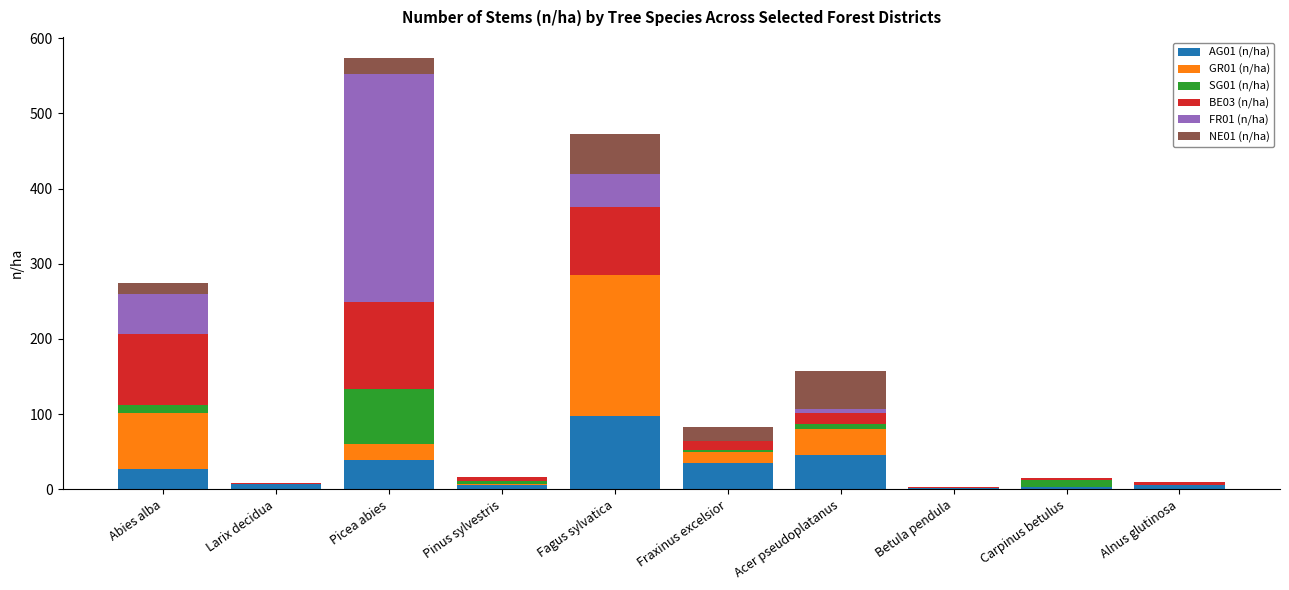

Where is AG01 (n/ha) nearest to the value 49?

Acer pseudoplatanus